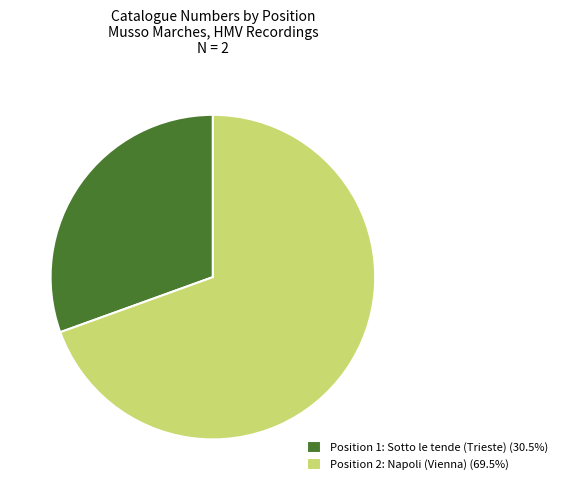

Is there a majority slice in this chart?

Yes